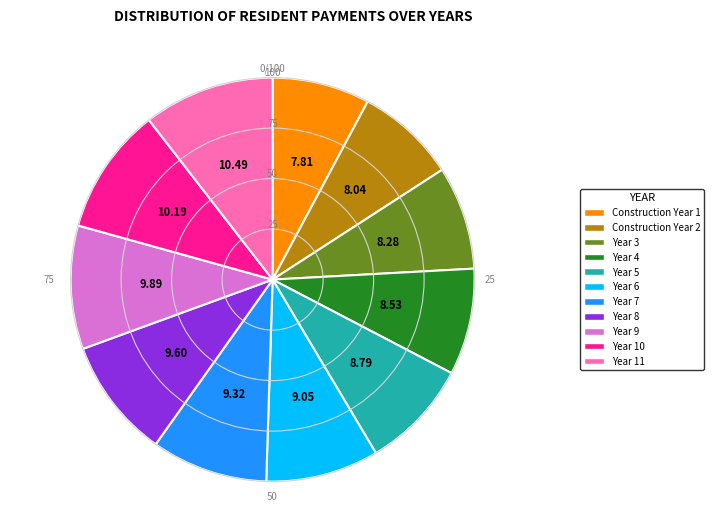

Does any single category account for the majority?

No